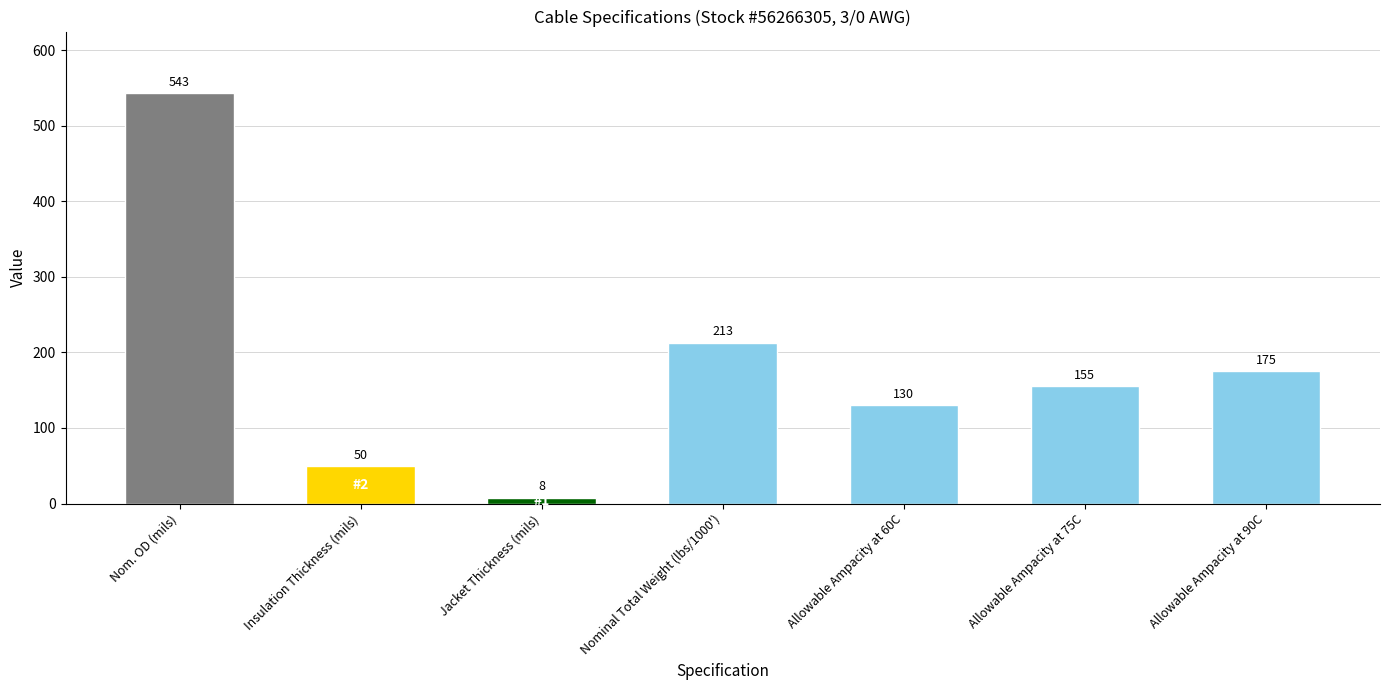

What is the change in value from Insulation Thickness (mils) to Jacket Thickness (mils)?

-42